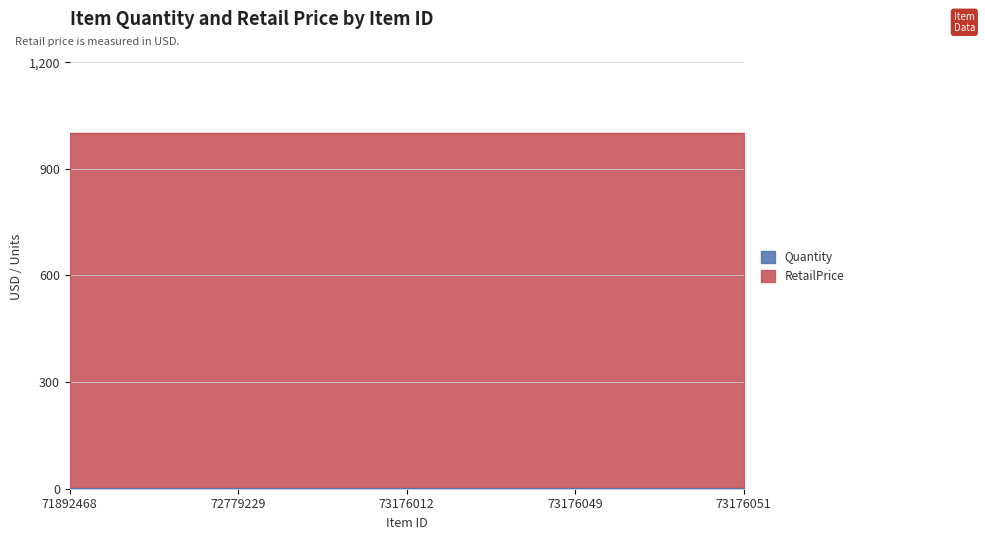

Which category has the highest value across all series?

71892468